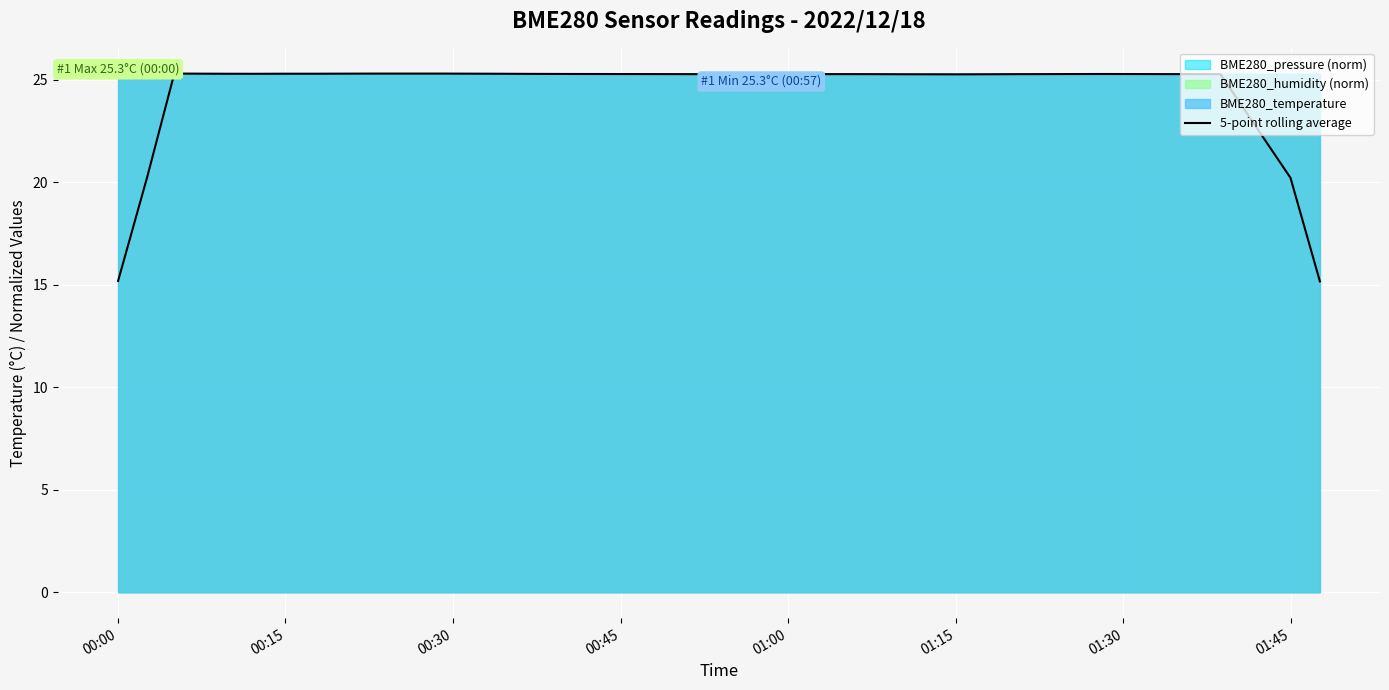

What is the highest value of the 5-point rolling average series?

25.3